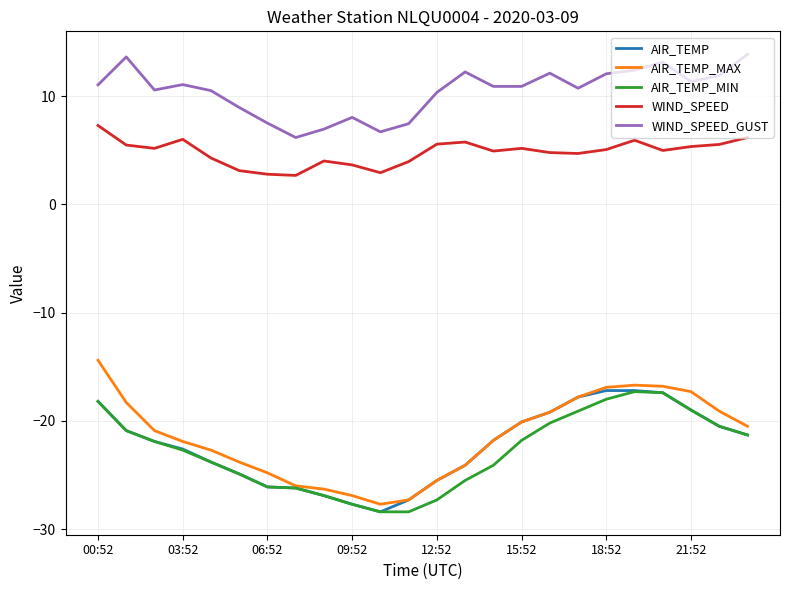

Which series has the largest total across all categories?

WIND_SPEED_GUST